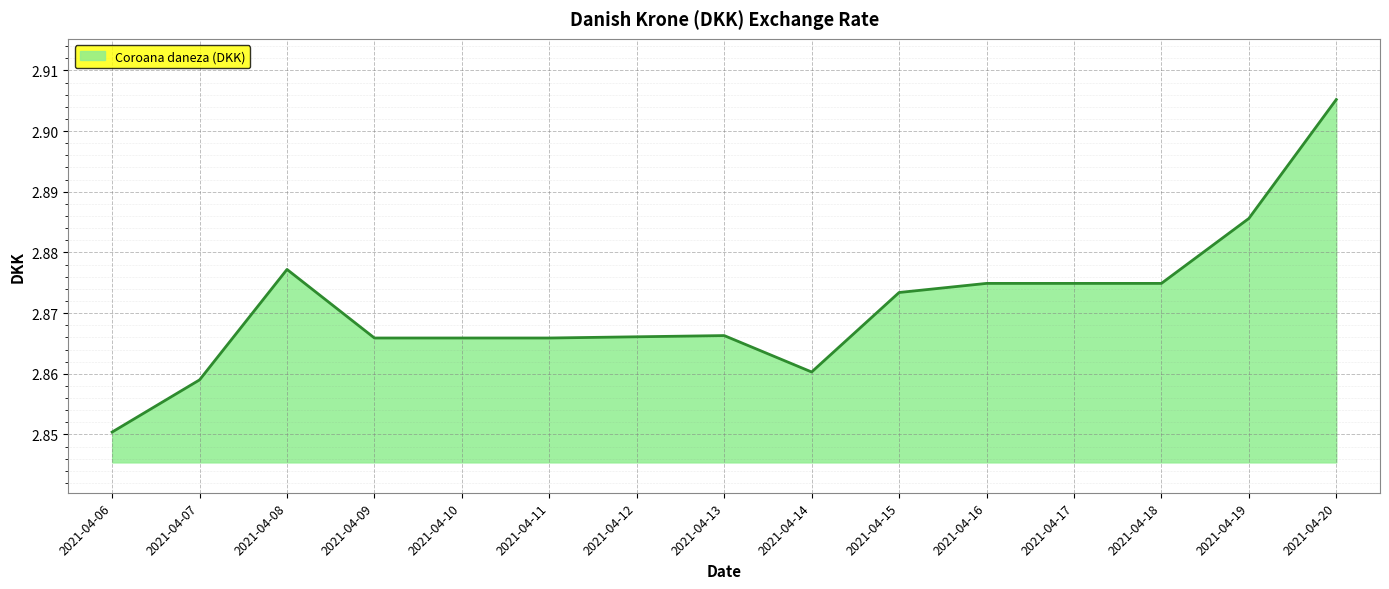

What is the sum of the values at 2021-04-08 and 2021-04-09?

5.7